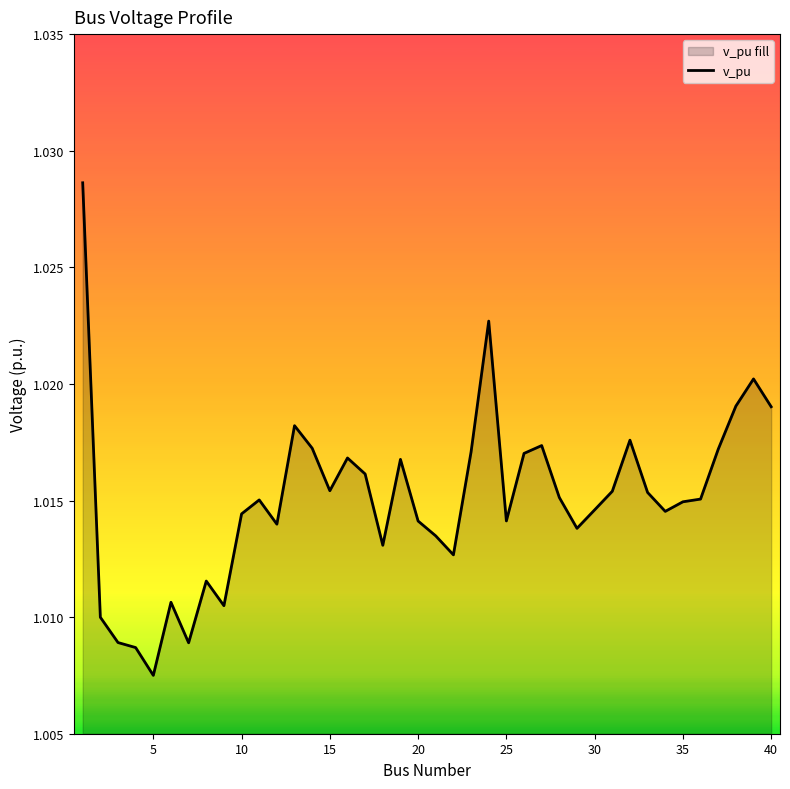

At which label is the value closest to 1?

5